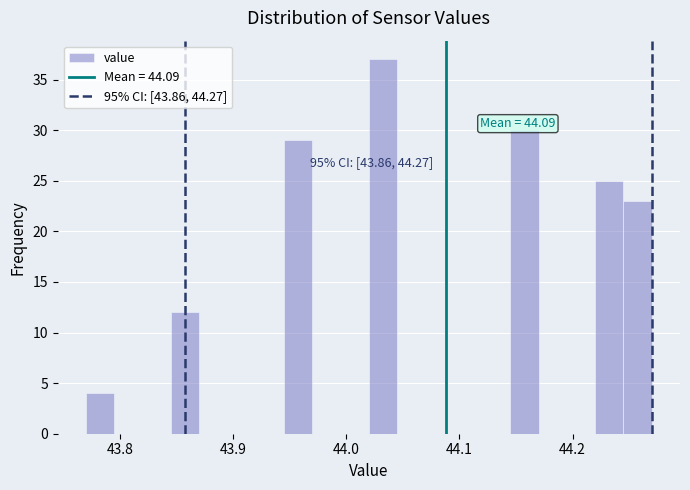

Around what value on the x-axis is the tallest bar? Give the approximate position of its centre, as read against the axis.

44.03